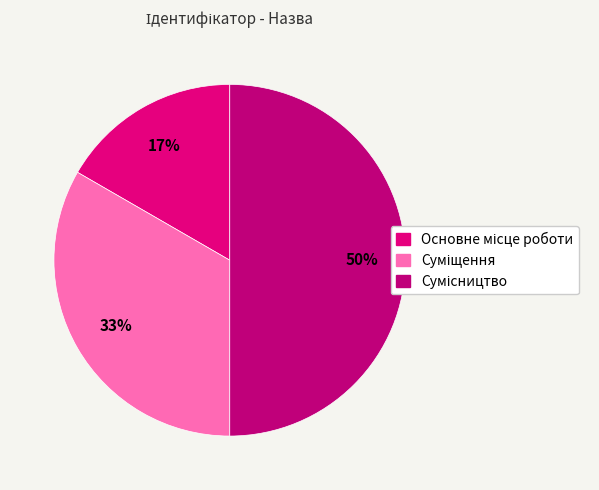

To the nearest percent, what portion does Суміщення represent?

33%